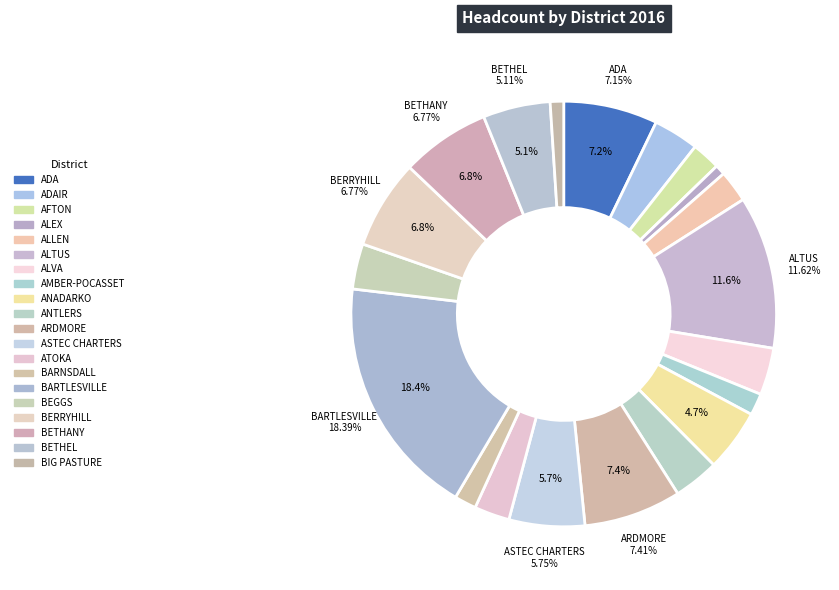

Is there a majority slice in this chart?

No